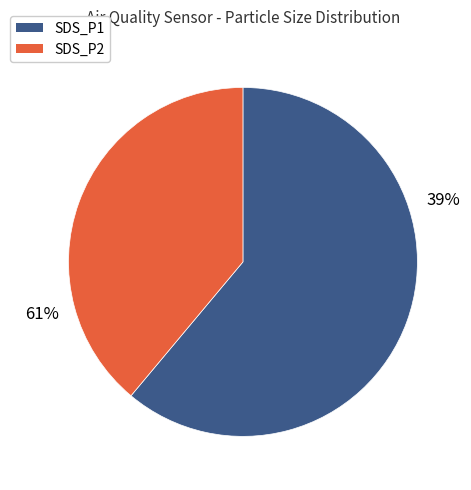

To the nearest percent, what is the difference between the largest and smallest slice percentages?

21%